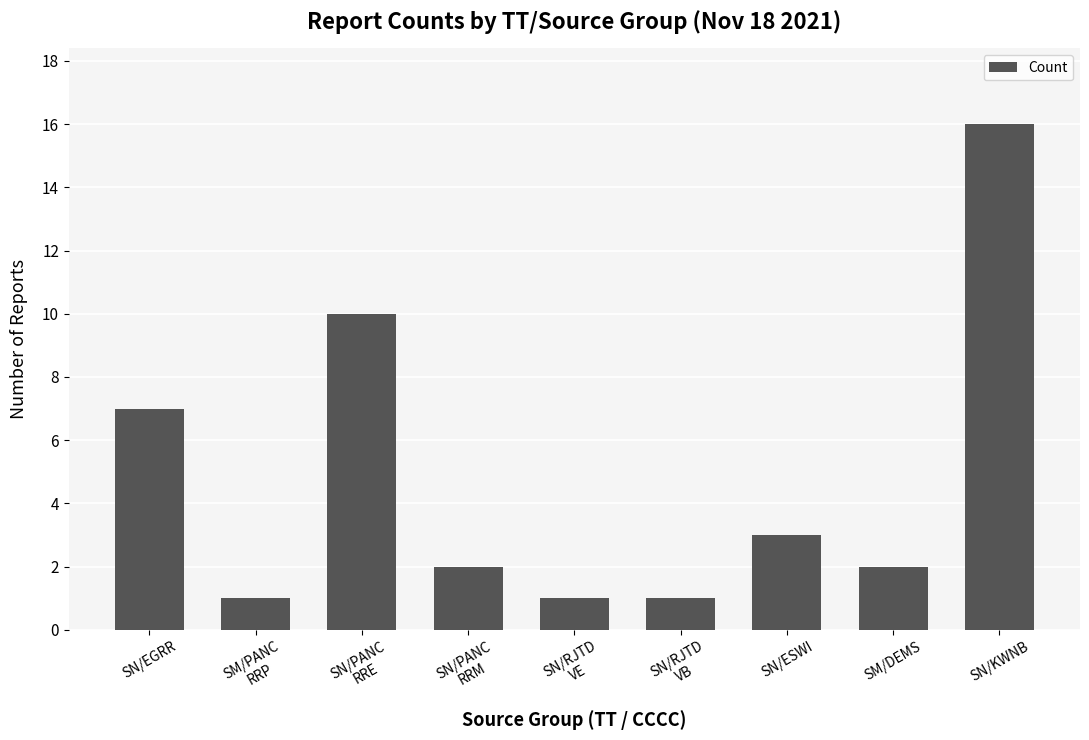

What is the label of the 1st bar from the right?

SN/KWNB